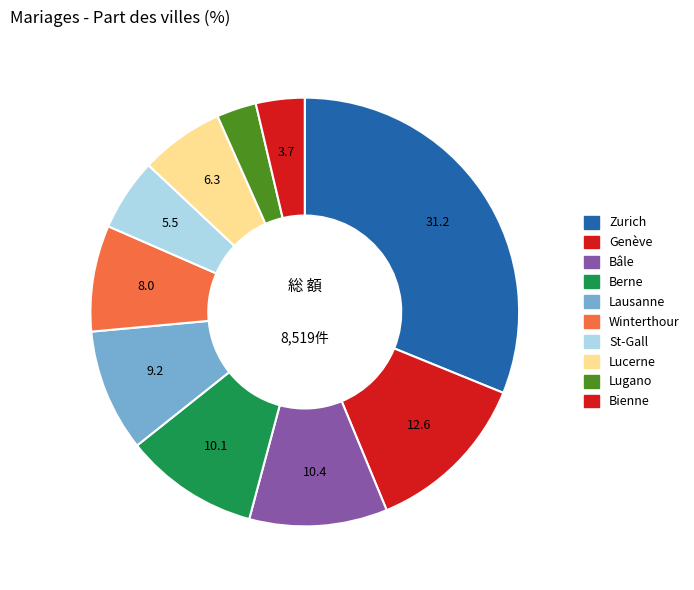

The Genève slice represents 13% of the pie. True or false?

True